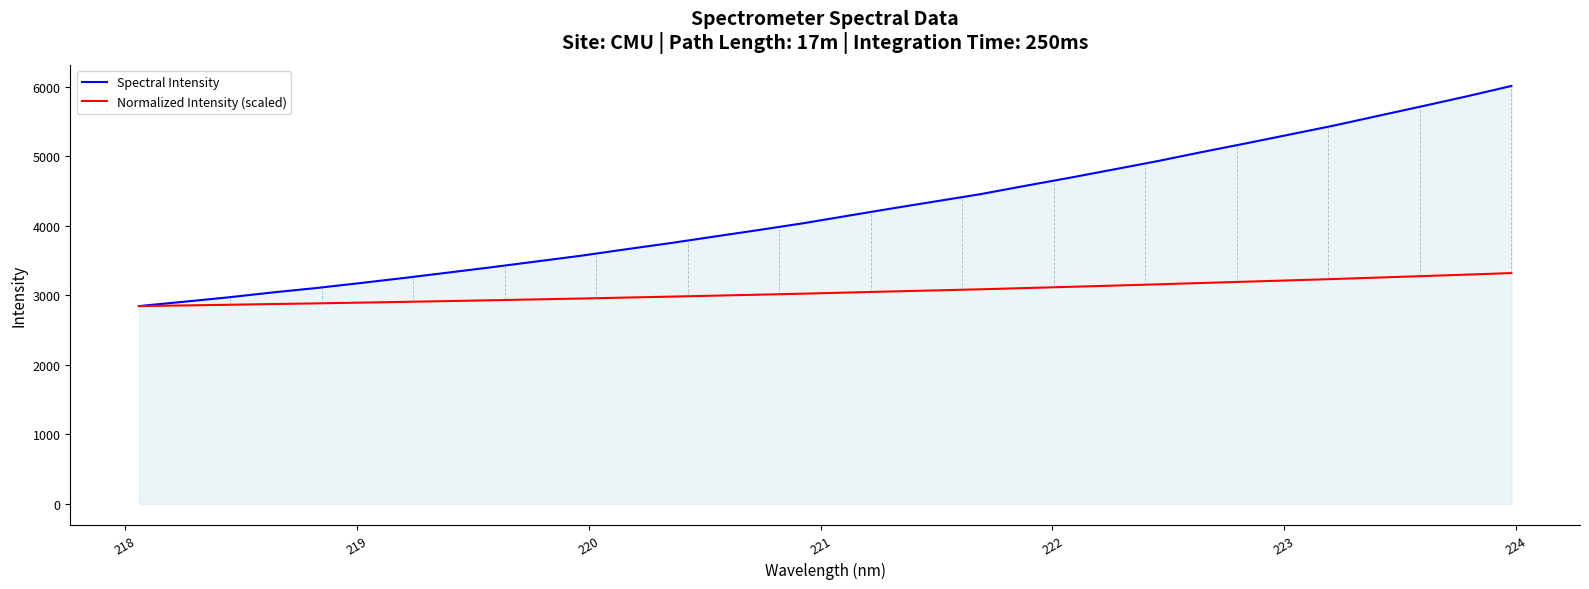

Which series has the widest spread of values?

Spectral Intensity